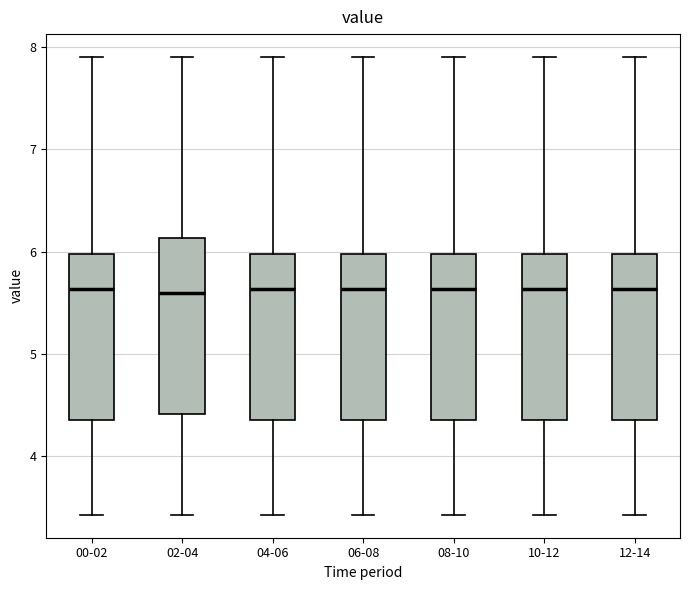

Reading left to right, transcribe this box plot: for each box, give where its median line is, the range the box spans, and where its two whiskers end, as read against the y-axis. The values are not printed on the chart, so give them approximately, as read against the axis.

00-02: median 5.6, box 4.4 to 6.0, whiskers 3.4 to 7.9
02-04: median 5.6, box 4.4 to 6.1, whiskers 3.4 to 7.9
04-06: median 5.6, box 4.4 to 6.0, whiskers 3.4 to 7.9
06-08: median 5.6, box 4.4 to 6.0, whiskers 3.4 to 7.9
08-10: median 5.6, box 4.4 to 6.0, whiskers 3.4 to 7.9
10-12: median 5.6, box 4.4 to 6.0, whiskers 3.4 to 7.9
12-14: median 5.6, box 4.4 to 6.0, whiskers 3.4 to 7.9